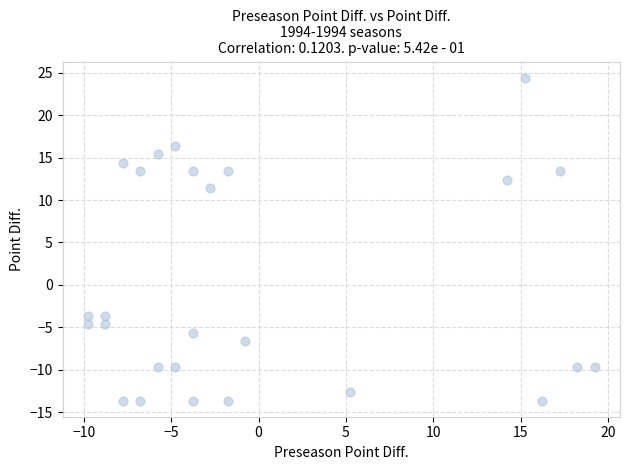

What is the range of X values (max minus min)?

29.0